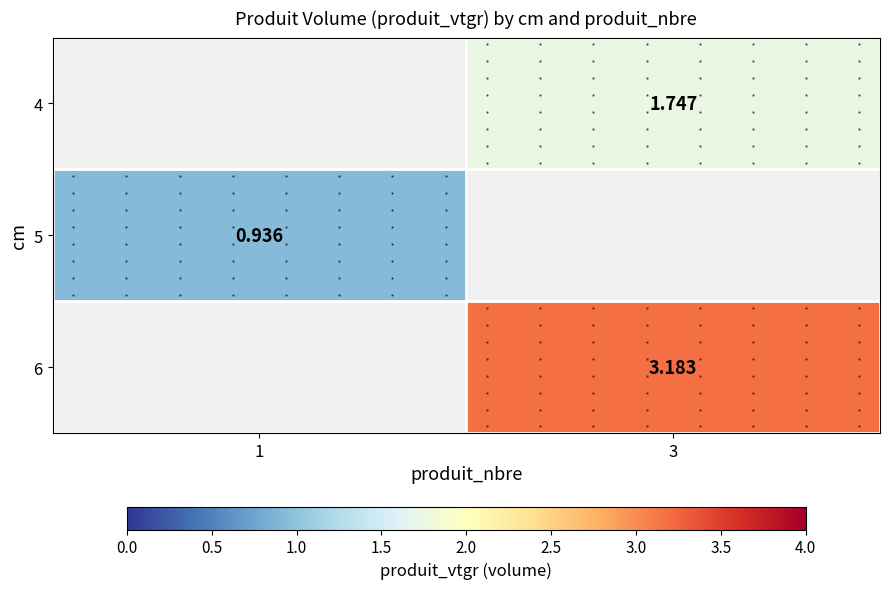

How many values in the 4 series exceed 1?

1